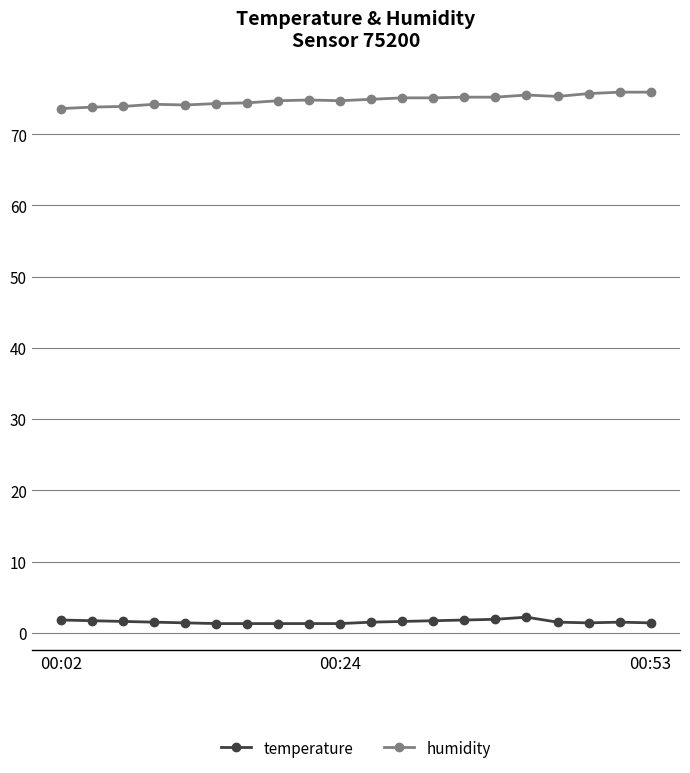

List the series in order of their overall mean, highest first.

humidity, temperature